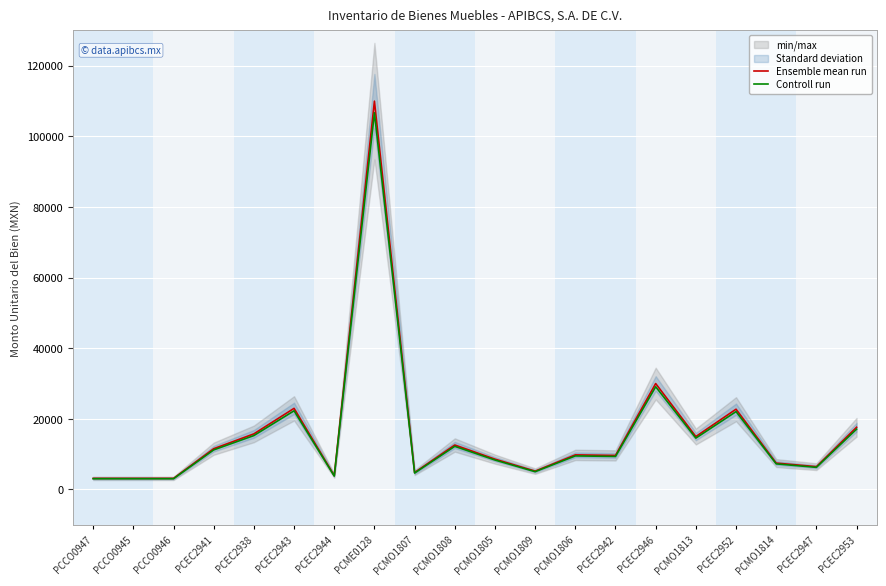

True or false: Ensemble mean run and Controll run cross at least once.

False